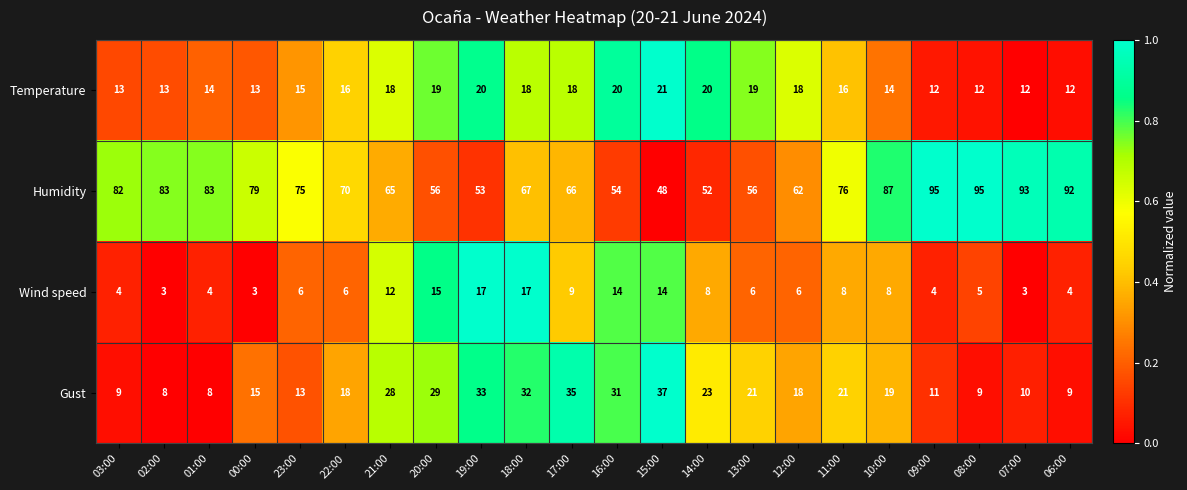

What is the difference between the second highest and second lowest values in the Temperature series?

8